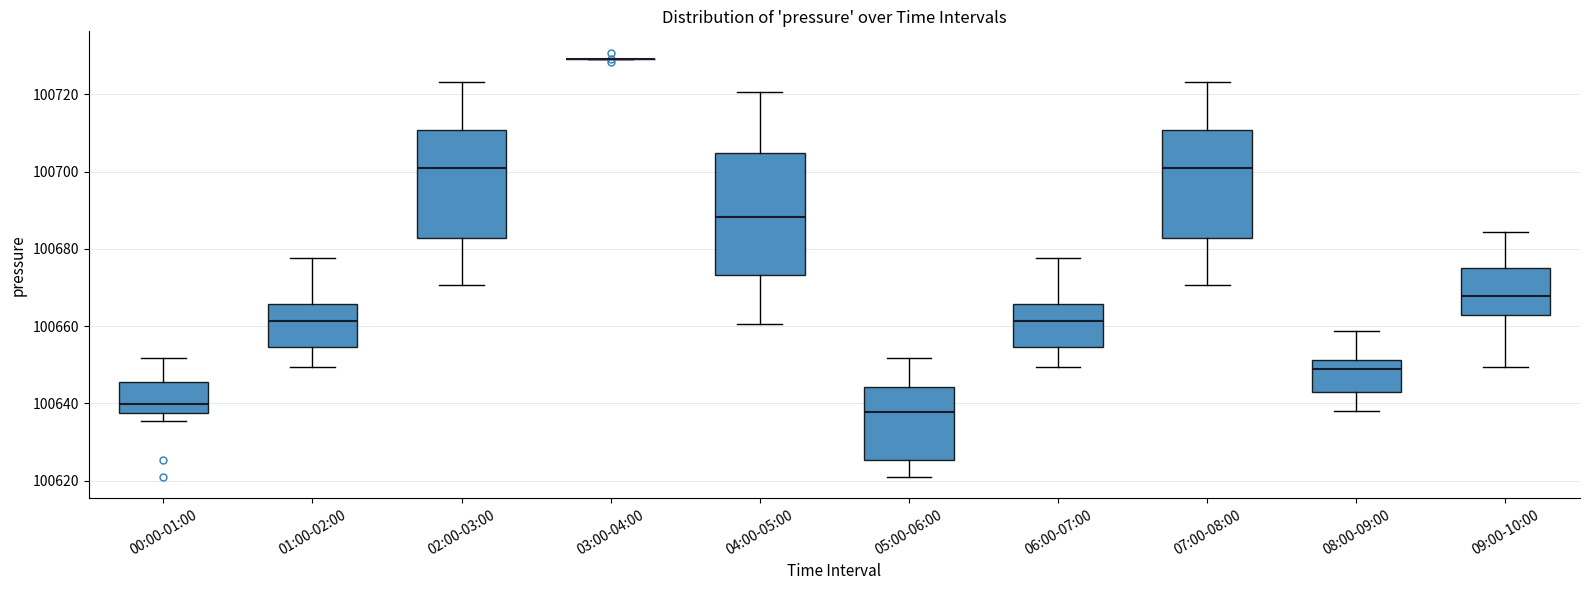

Reading left to right, read every box against the y-axis: the position of its median line, the range the box covers, and the ends of its whiskers. The values are not printed on the chart, so give them approximately, as read against the axis.

00:00-01:00: median 100640, box 100638 to 100646, whiskers 100636 to 100652
01:00-02:00: median 100662, box 100654 to 100666, whiskers 100650 to 100678
02:00-03:00: median 100700, box 100682 to 100710, whiskers 100670 to 100724
03:00-04:00: box collapsed to a line at 100730, whiskers 100730 to 100730
04:00-05:00: median 100688, box 100674 to 100704, whiskers 100660 to 100720
05:00-06:00: median 100638, box 100626 to 100644, whiskers 100620 to 100652
06:00-07:00: median 100662, box 100654 to 100666, whiskers 100650 to 100678
07:00-08:00: median 100700, box 100682 to 100710, whiskers 100670 to 100724
08:00-09:00: median 100648, box 100644 to 100652, whiskers 100638 to 100658
09:00-10:00: median 100668, box 100662 to 100676, whiskers 100650 to 100684